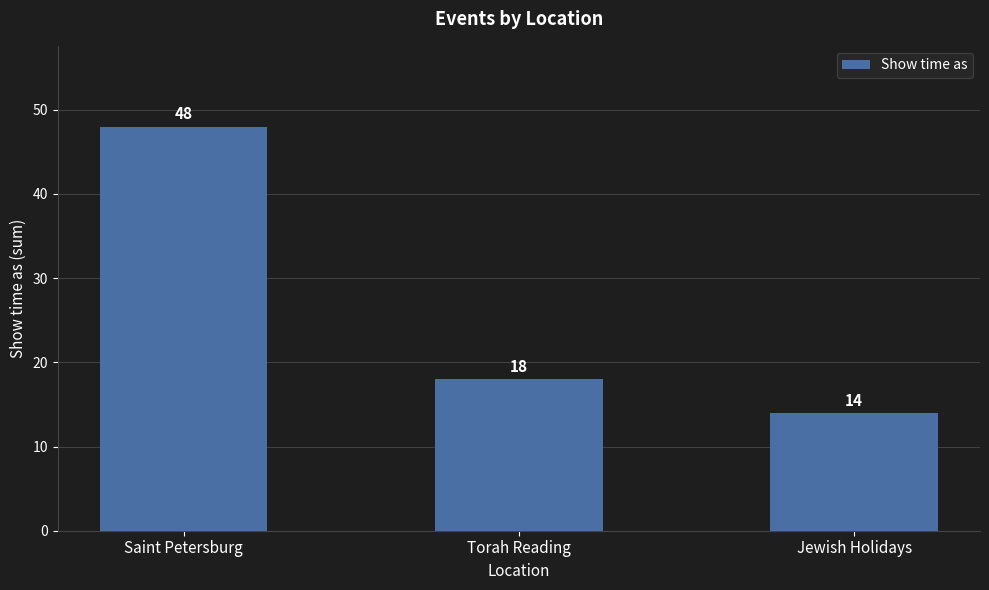

What position from the right is Jewish Holidays?

1